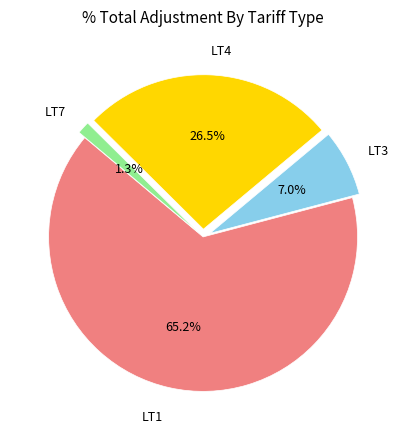

Approximately how many times larger is the value at LT3 compared to LT1?

0.1